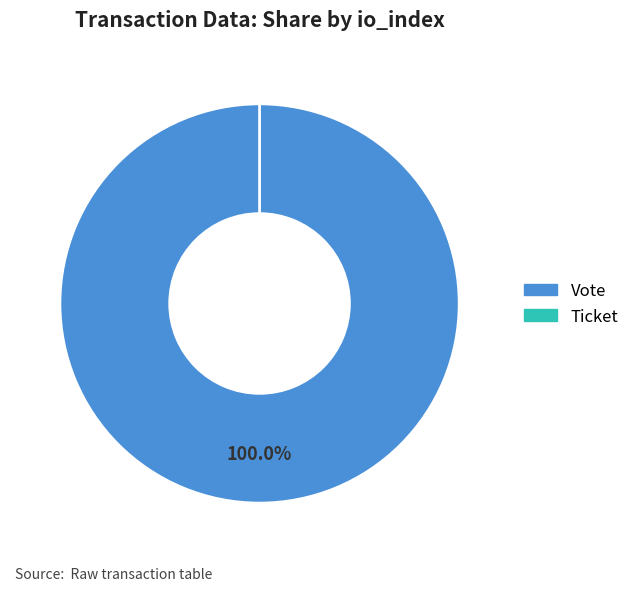

Rank the categories by value from highest to lowest.

Vote, Ticket